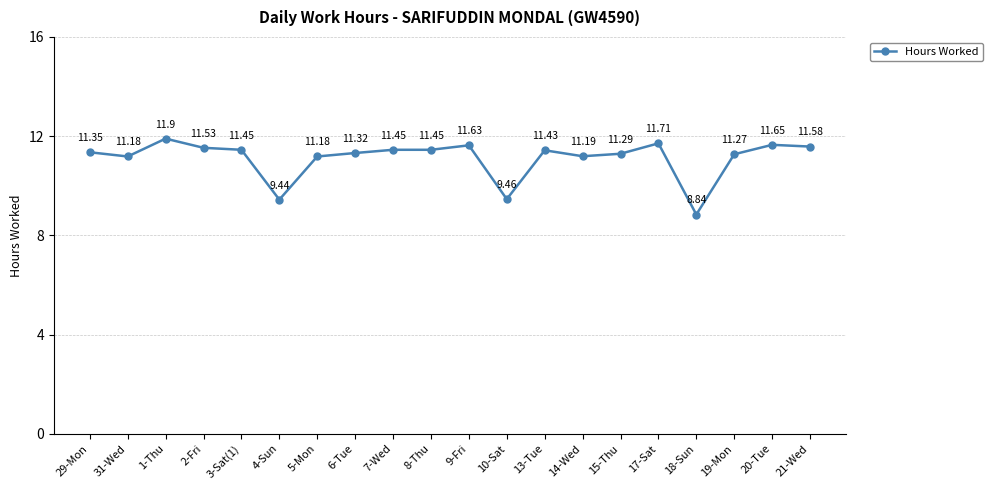

What is the label of the 14th point from the right?

5-Mon